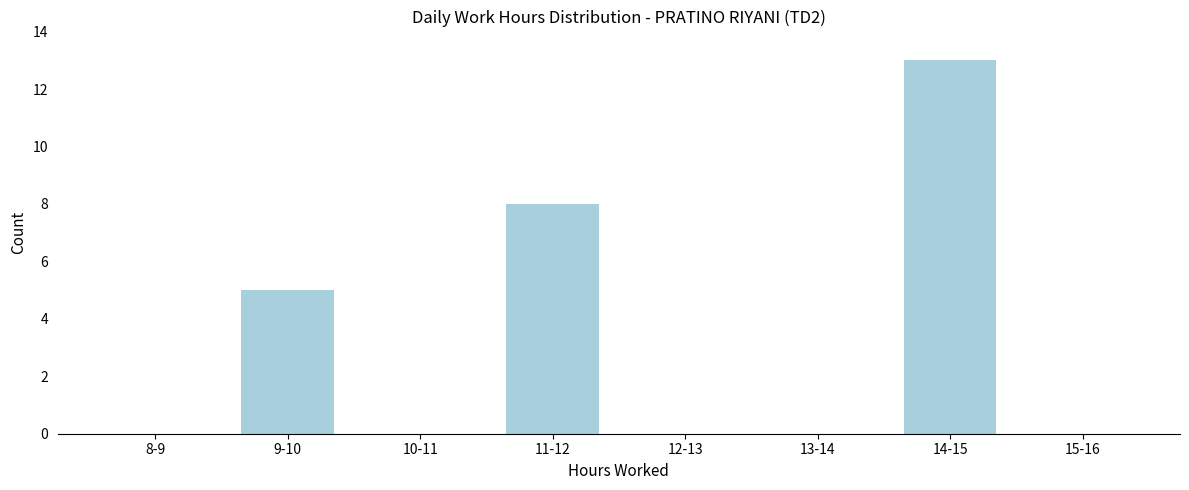

Reading left to right, what are all the values shown in this chart?

8-9=0	9-10=5	10-11=0	11-12=8	12-13=0	13-14=0	14-15=13	15-16=0